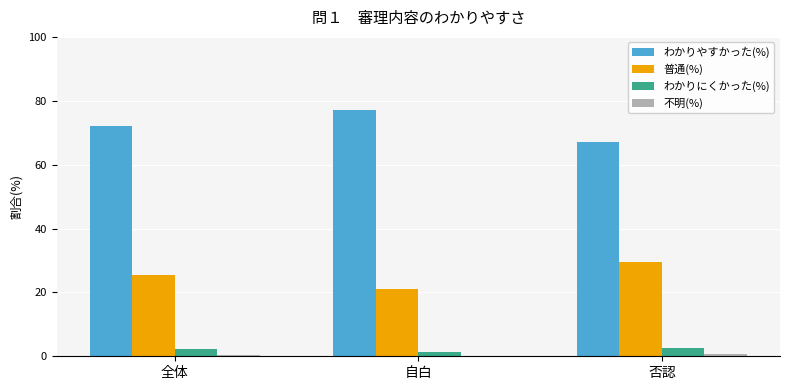

What is the sum of all わかりにくかった(%) values?

6.3